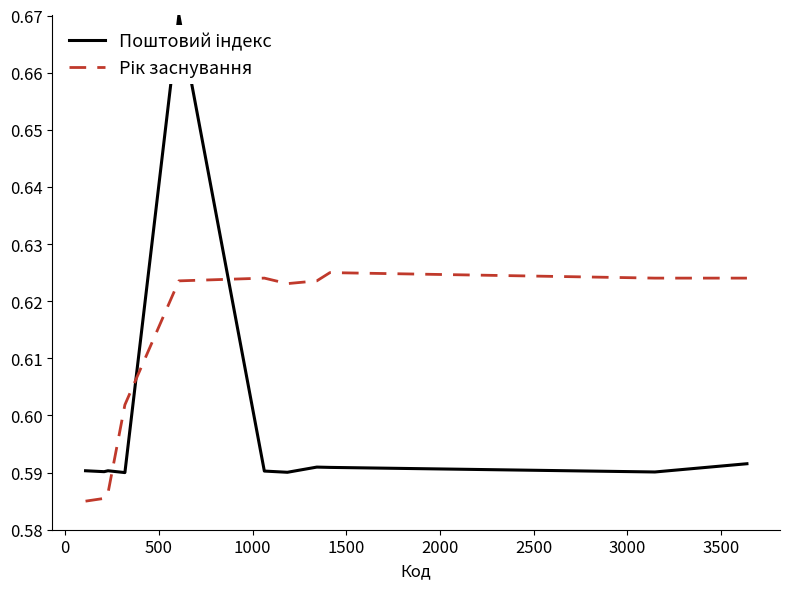

Does the chart have visible grid lines?

No